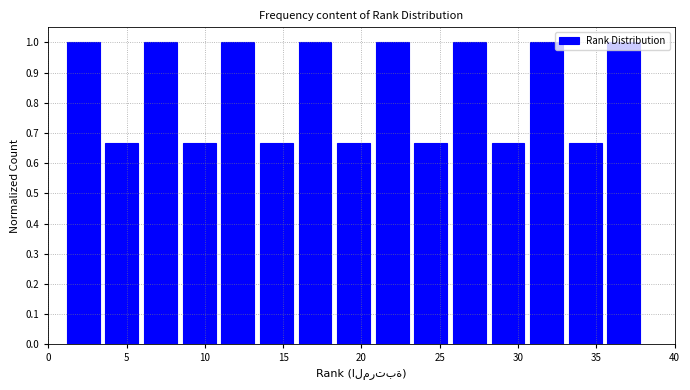

Reading left to right, transcribe this chart: for each bar, give the range it covers on the x-axis and its height. Neither the bar edges nor the heights are printed on the chart, so give them approximately, as read against the axes.

1.0 to 3.5: 1.00
3.5 to 6.0: 0.67
6.0 to 8.5: 1.00
8.5 to 11.0: 0.67
11.0 to 13.5: 1.00
13.5 to 16.0: 0.67
16.0 to 18.5: 1.00
18.5 to 20.5: 0.67
20.5 to 23.0: 1.00
23.0 to 25.5: 0.67
25.5 to 28.0: 1.00
28.0 to 30.5: 0.67
30.5 to 33.0: 1.00
33.0 to 35.5: 0.67
35.5 to 38.0: 1.00